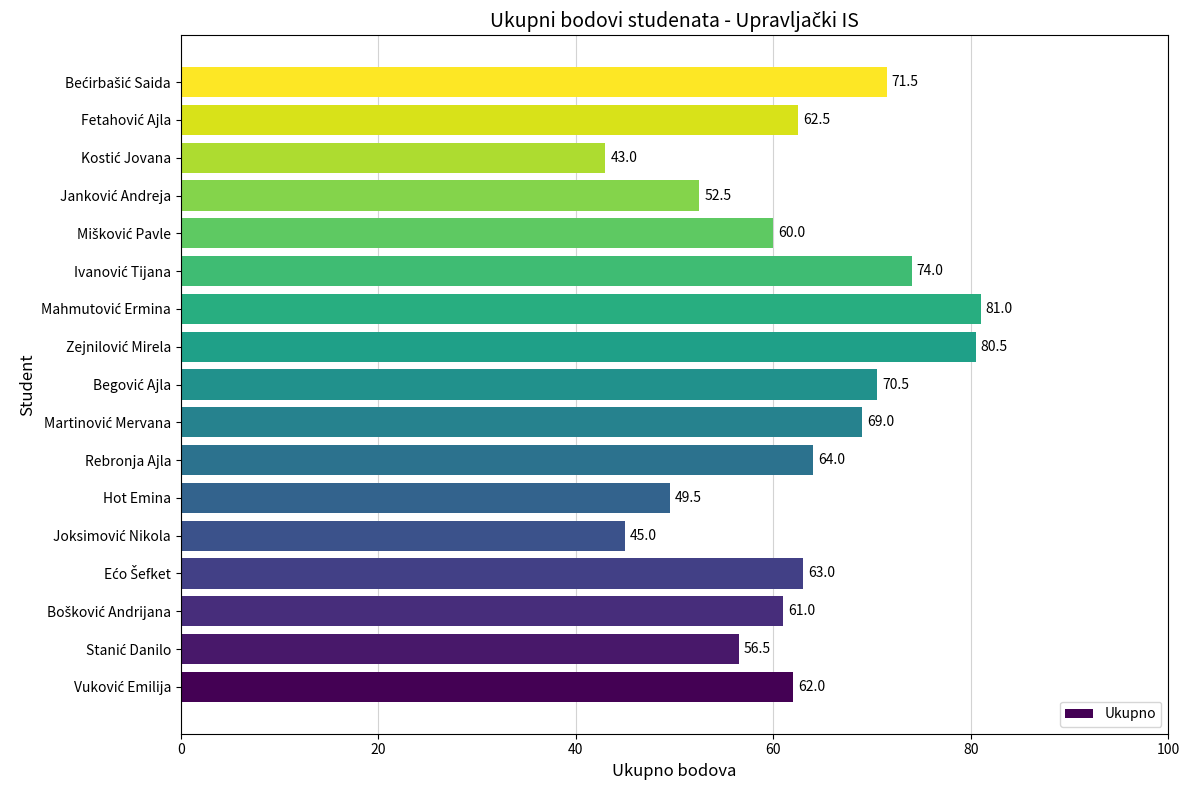

The value at Hot Emina is 14.0. True or false?

False